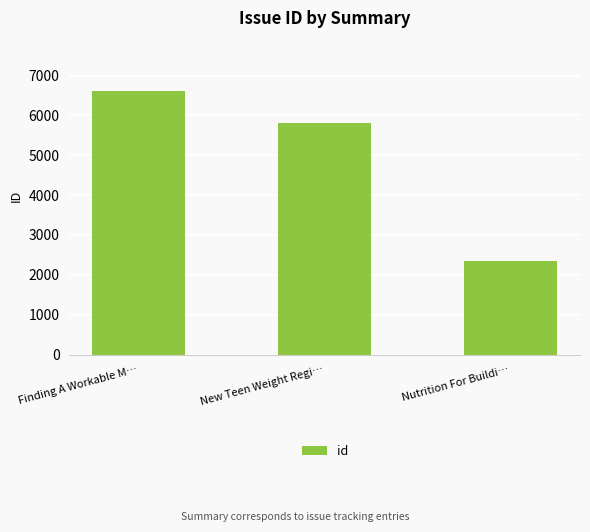

How many bars are there in total?

3